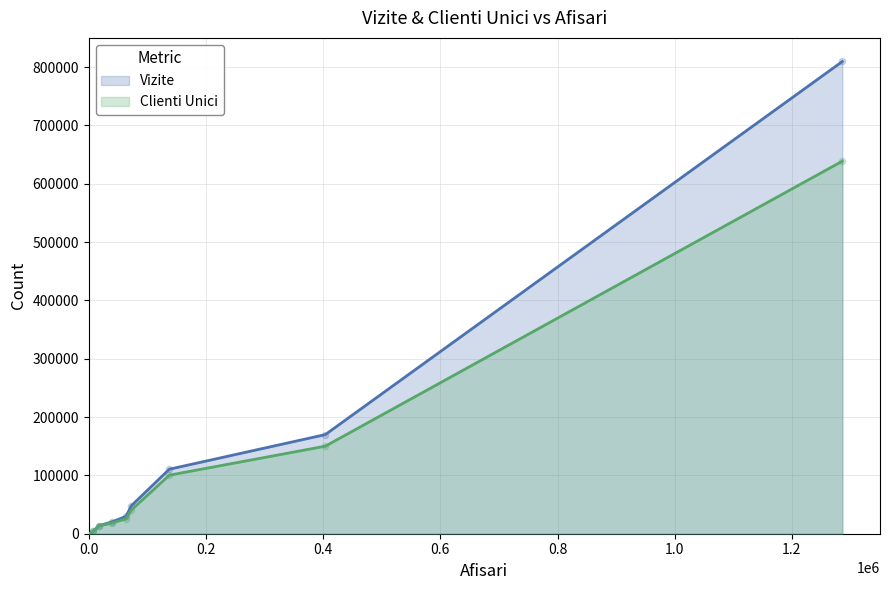

Which series has the widest spread of Y values?

Vizite